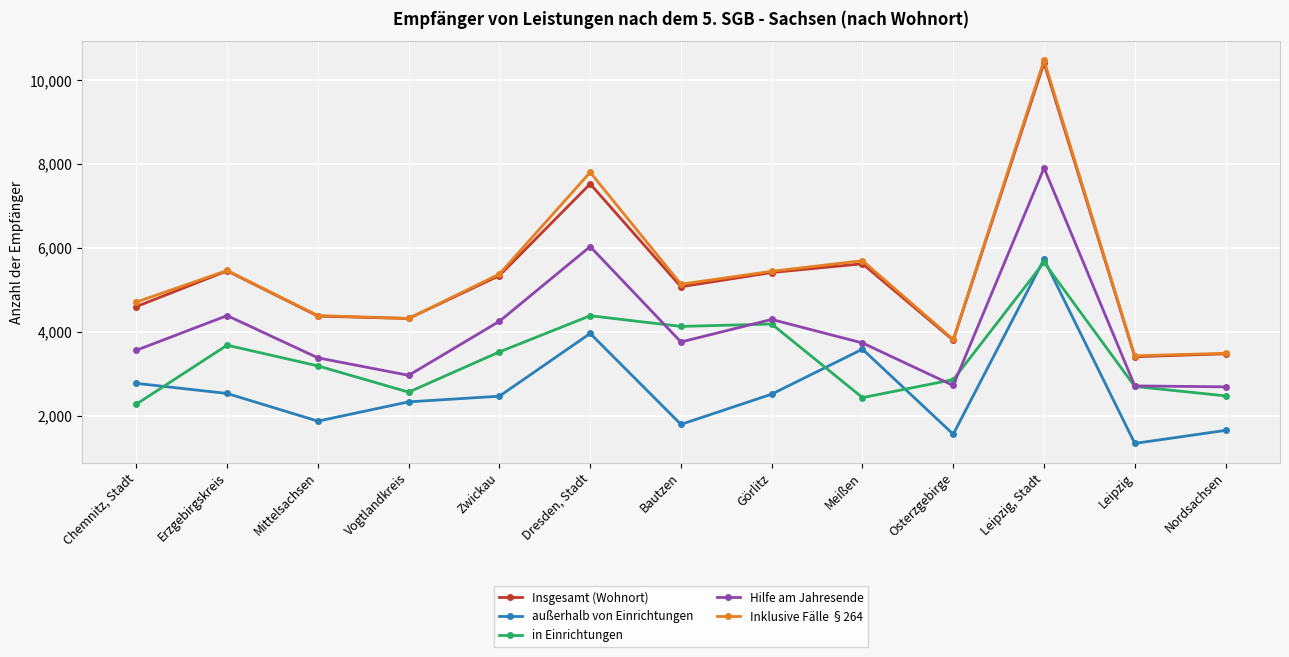

At which label does Hilfe am Jahresende first exceed 3739?

Erzgebirgskreis